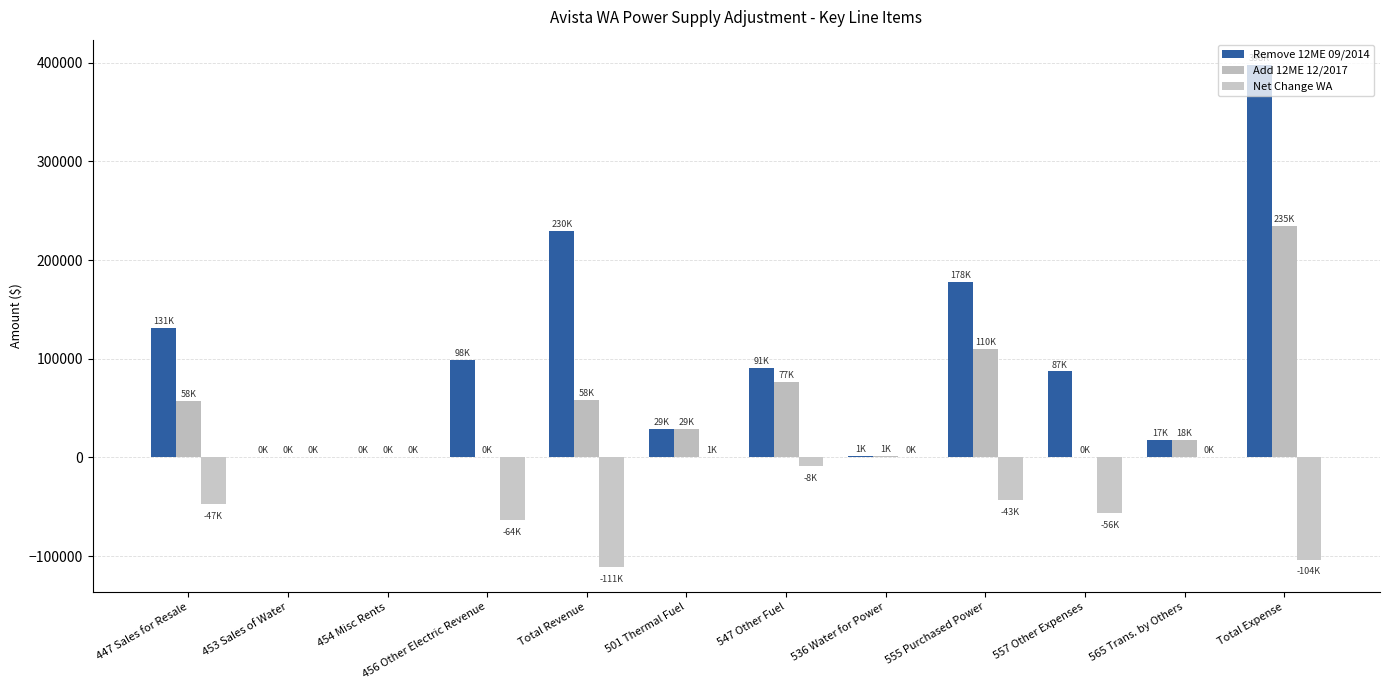

The Net Change WA series shows -92063.3 at 557 Other Expenses. True or false?

False